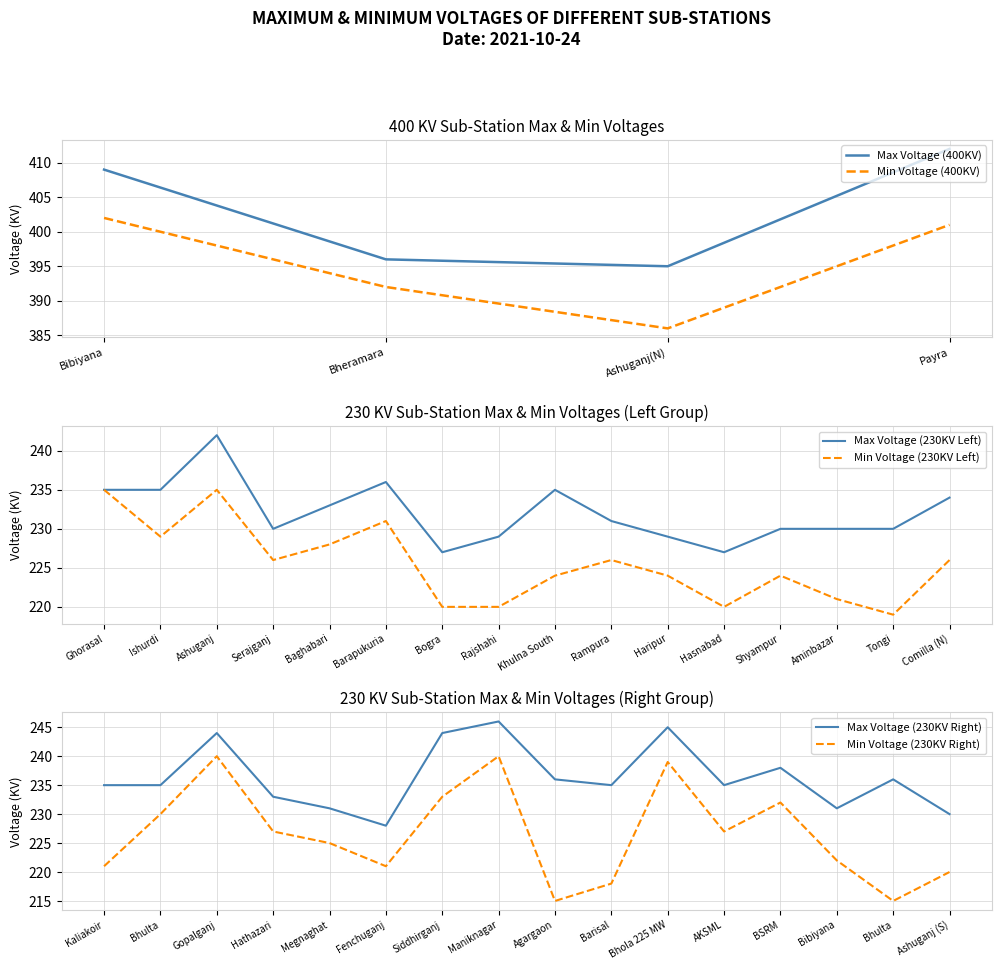

Rank the categories by Min Voltage (400KV) value from lowest to highest.

Ashuganj(N), Bheramara, Payra, Bibiyana